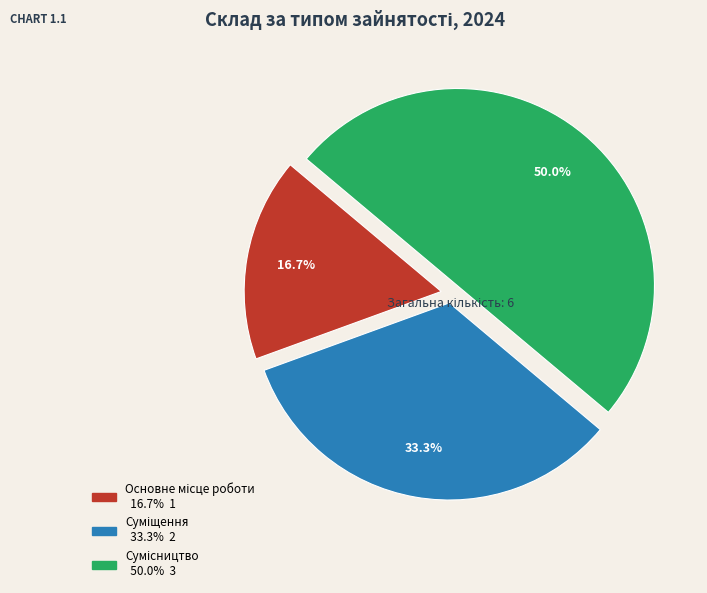

Which category has the biggest portion of the pie?

Сумісництво